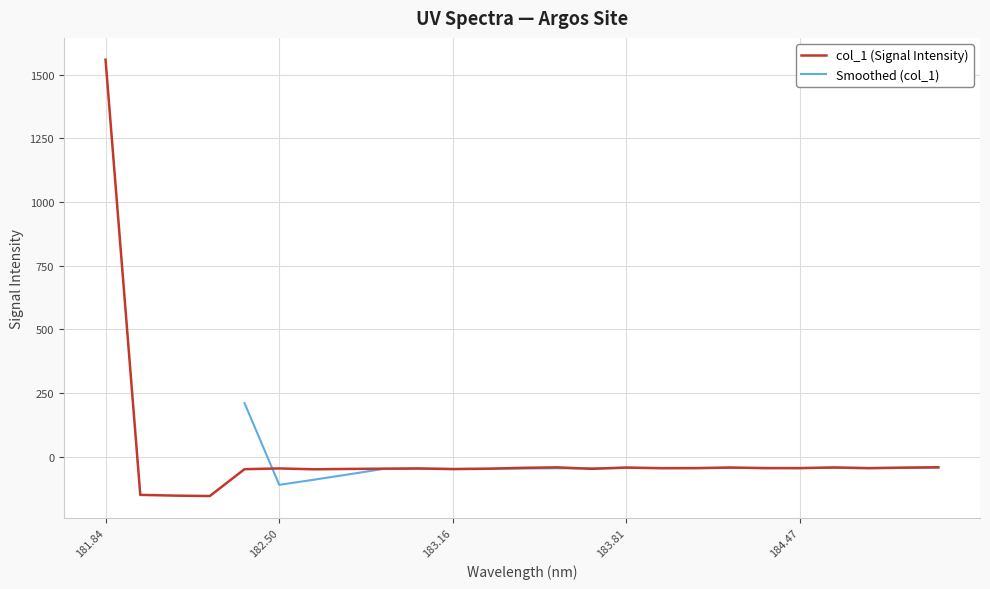

How many interior local peaks (higher than both neighbors) does the data have?

6